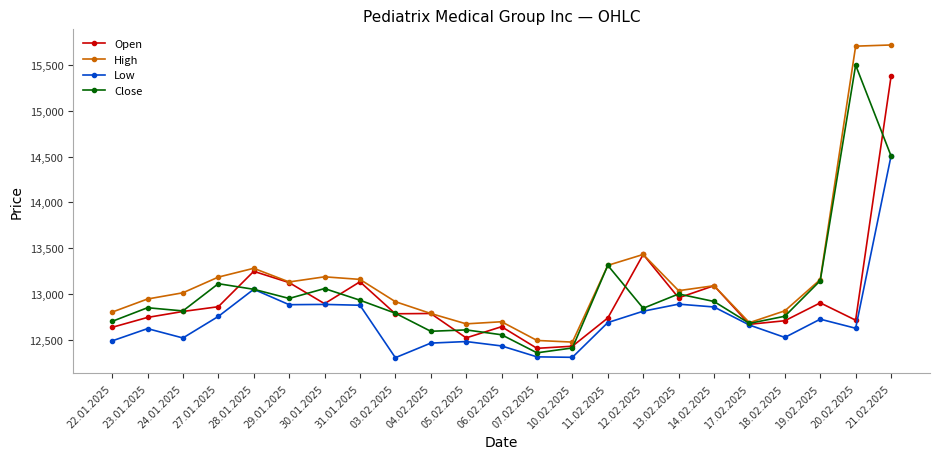

Which series changed the most between 12.02.2025 and 13.02.2025?

Open